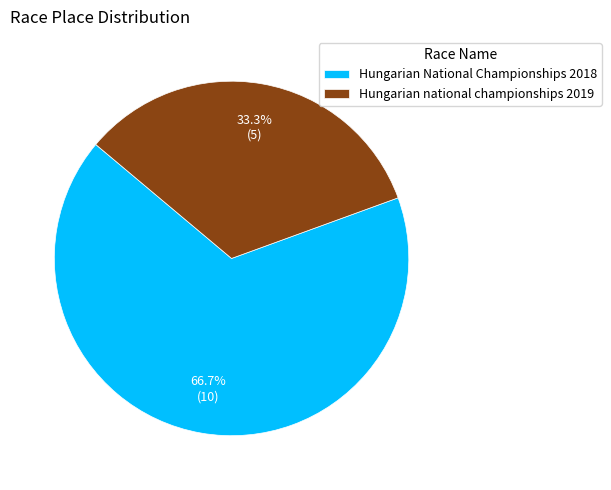

Combined, do Hungarian National Championships 2018 and Hungarian national championships 2019 account for over 50%?

Yes